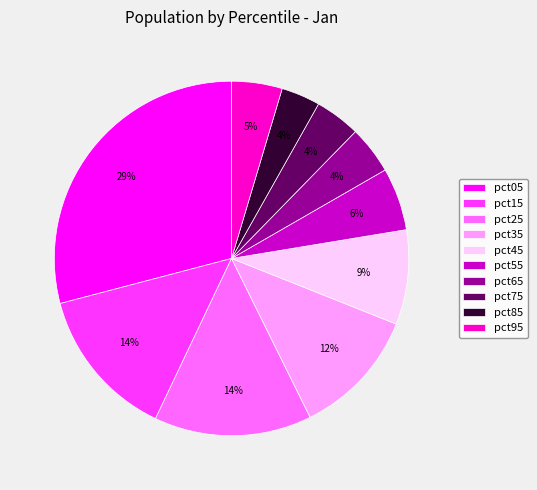

Which slice is the largest?

pct05